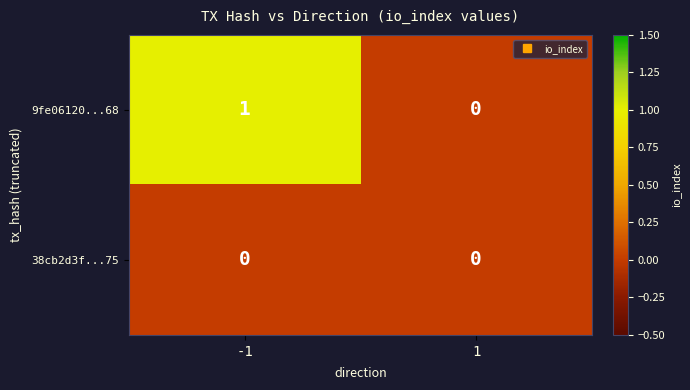

At which category does the chart reach its peak across all series?

-1